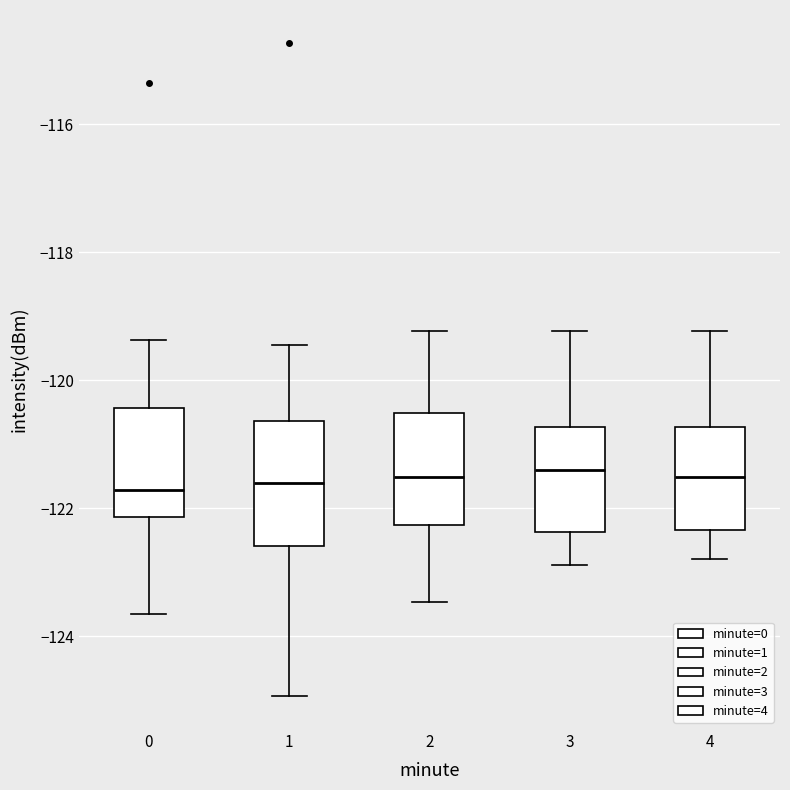

Reading left to right, transcribe this box plot: for each box, give where its median line is, the range the box spans, and where its two whiskers end, as read against the y-axis. The values are not printed on the chart, so give them approximately, as read against the axis.

0: median -121.8, box -122.2 to -120.4, whiskers -123.6 to -119.4
1: median -121.6, box -122.6 to -120.6, whiskers -125.0 to -119.4
2: median -121.6, box -122.2 to -120.6, whiskers -123.4 to -119.2
3: median -121.4, box -122.4 to -120.8, whiskers -122.8 to -119.2
4: median -121.6, box -122.4 to -120.8, whiskers -122.8 to -119.2